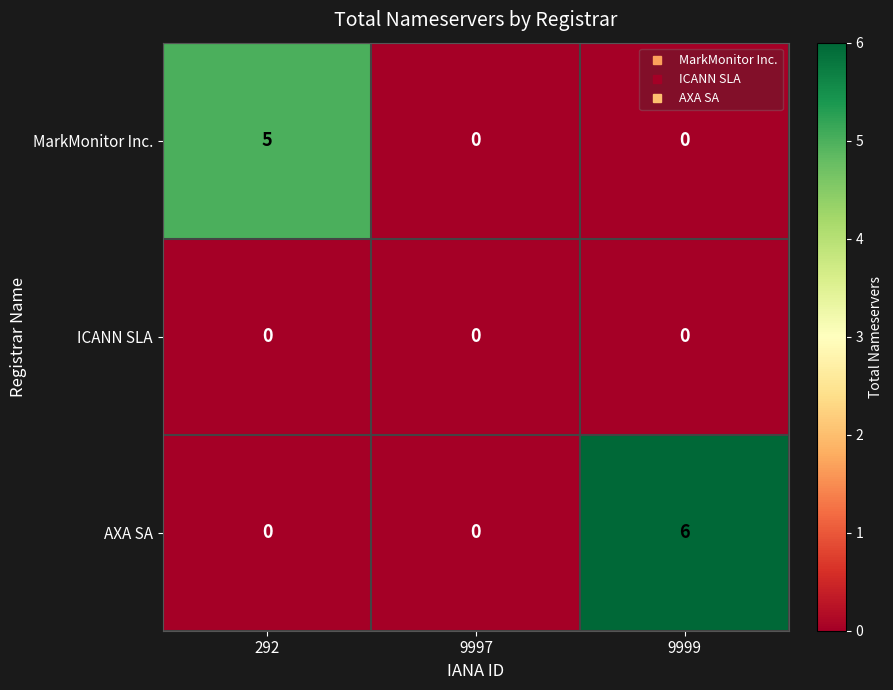

At which category is the sum across all series the highest?

9999